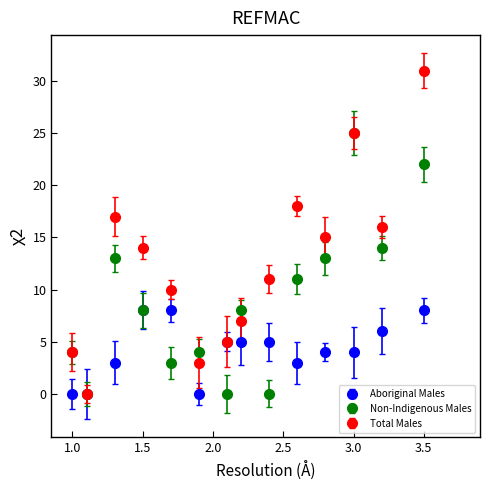

What are all the series names shown in the legend?

Aboriginal Males, Non-Indigenous Males, Total Males